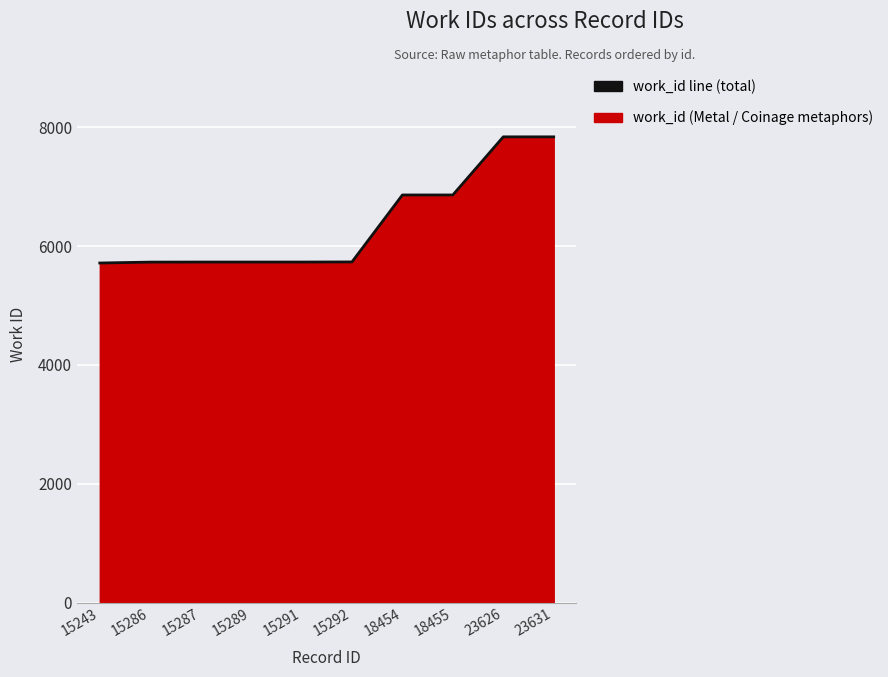

At which label is the value closest to 6775?

18454